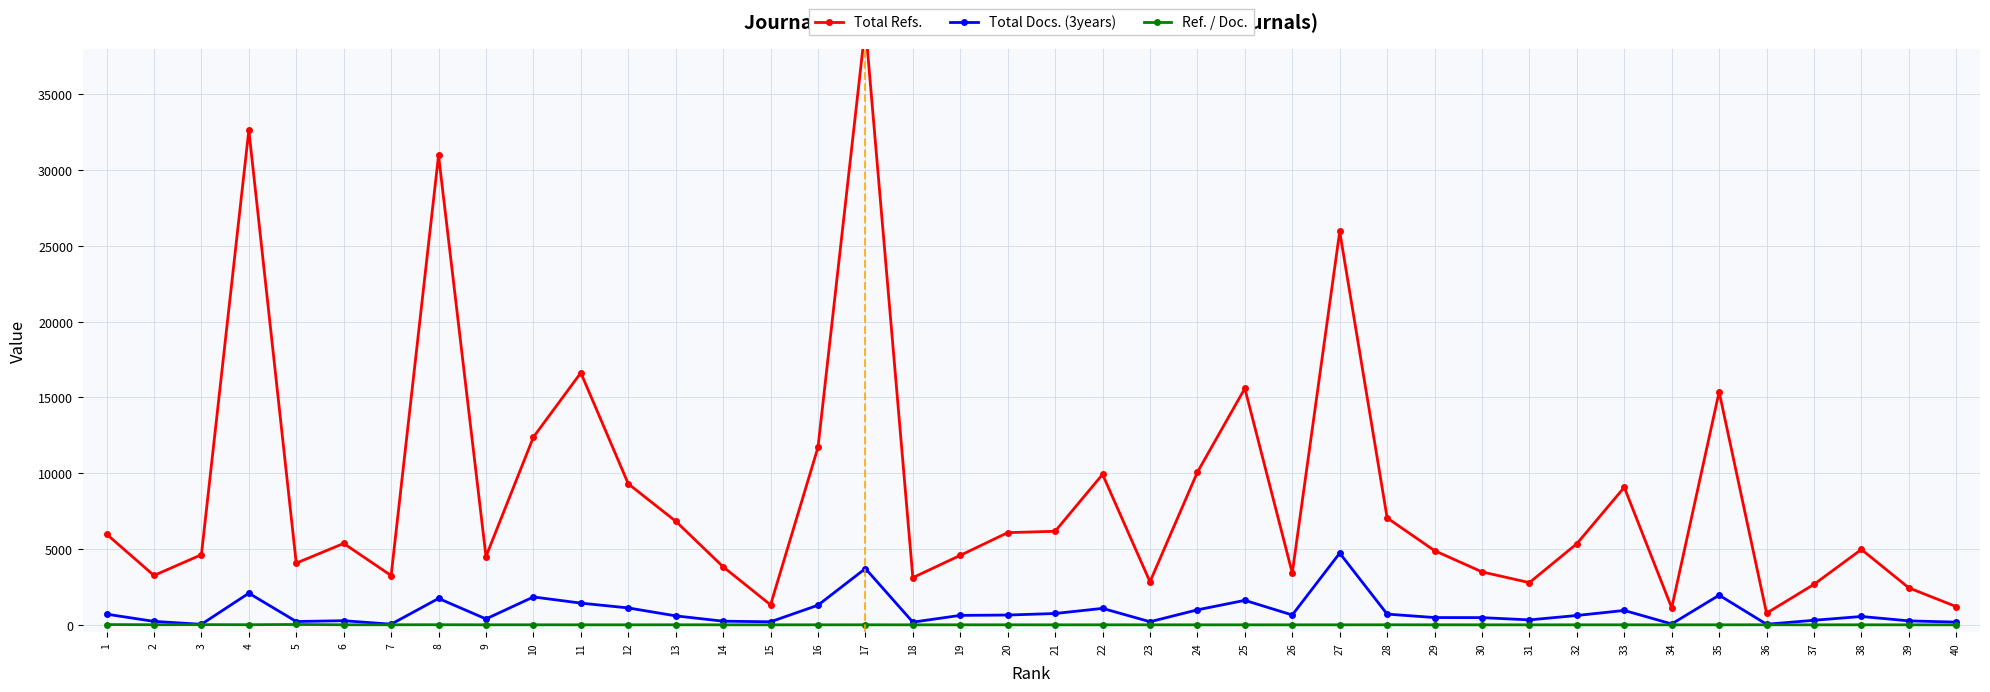

How many interior local peaks does the Total Docs. (3years) series have?

11